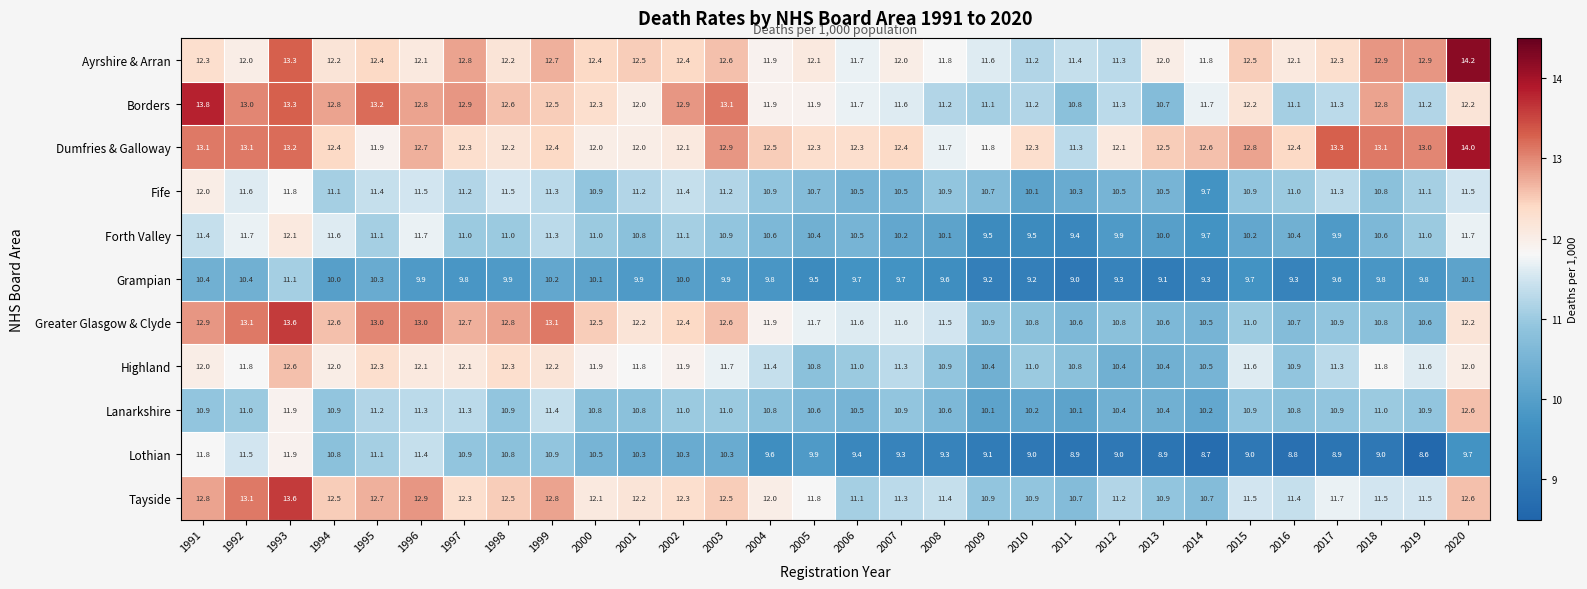

What is the spread (max minus min) of values at 1996?

3.1